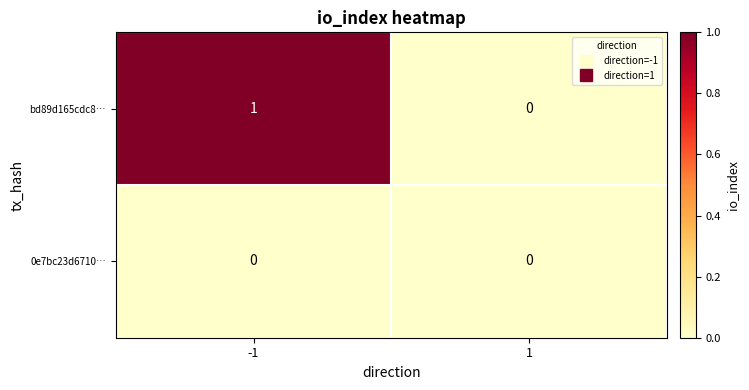

Which series has the largest total across all categories?

bd89d165cdc8…